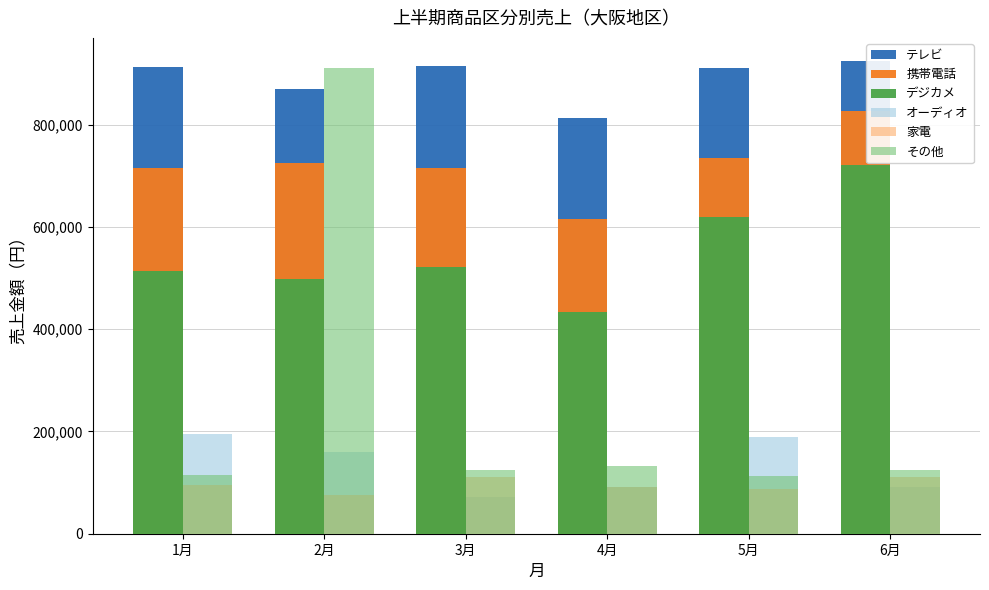

What is the sum of the 携帯電話 values at 3月 and 4月?

1331140